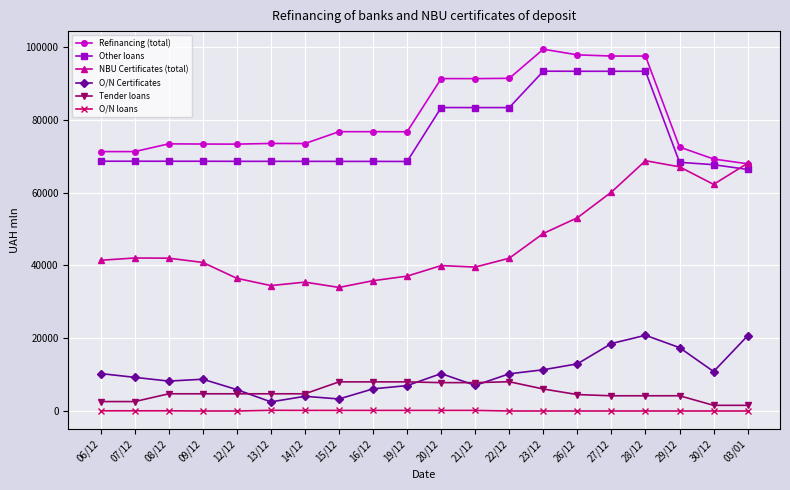

Which series has the largest range (max minus min)?

NBU Certificates (total)